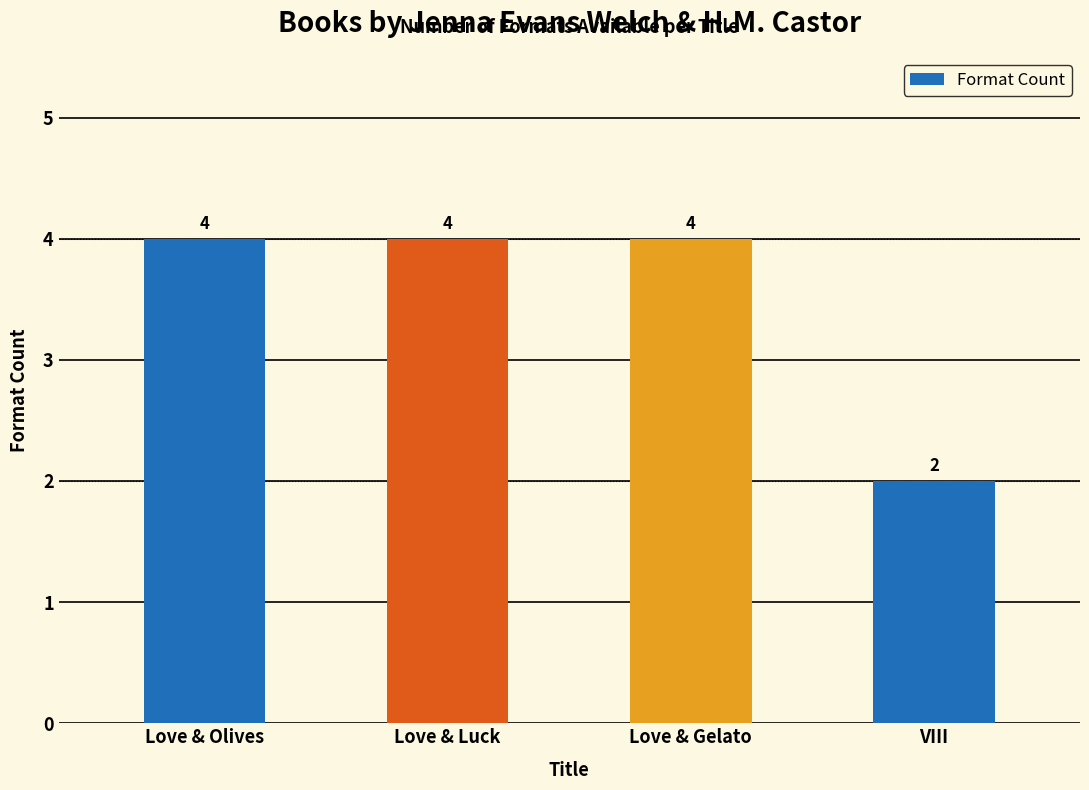

Approximately how many times larger is the value at Love & Luck compared to Love & Olives?

1.0